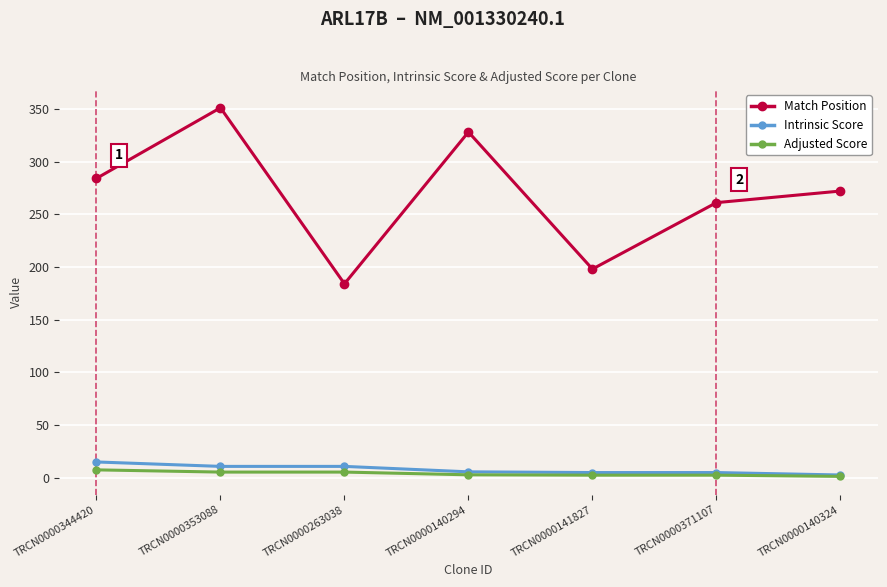

Is it true that Match Position equals 505.3 at TRCN0000140294?

False